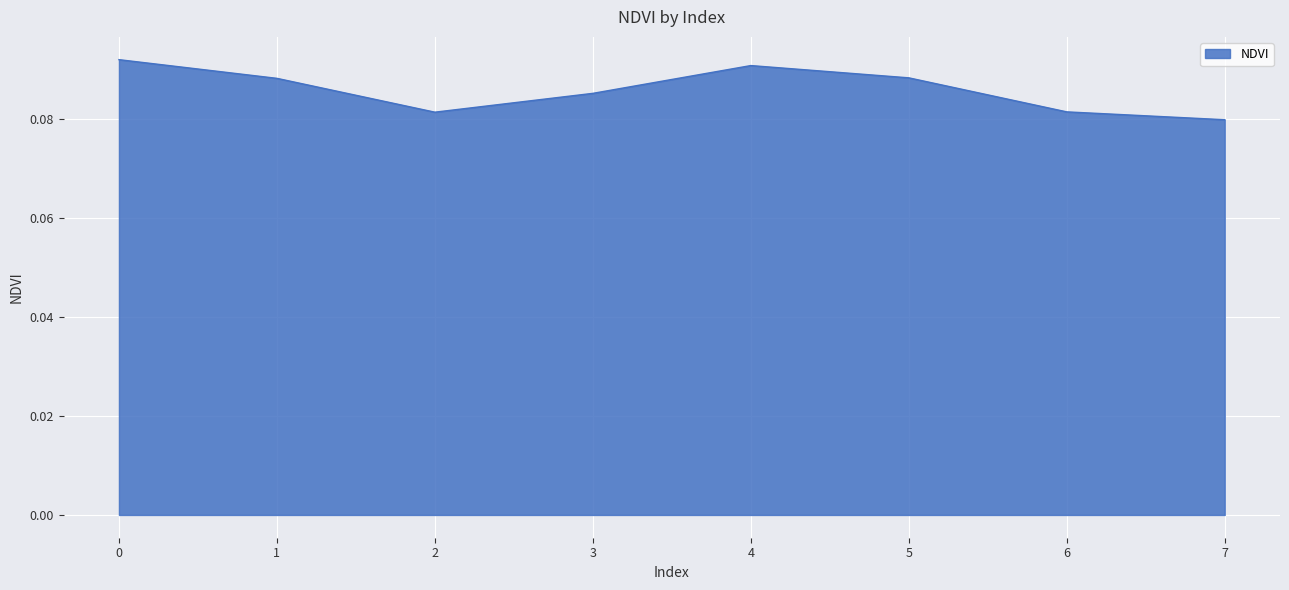

Which has a higher value, 6 or 4?

4